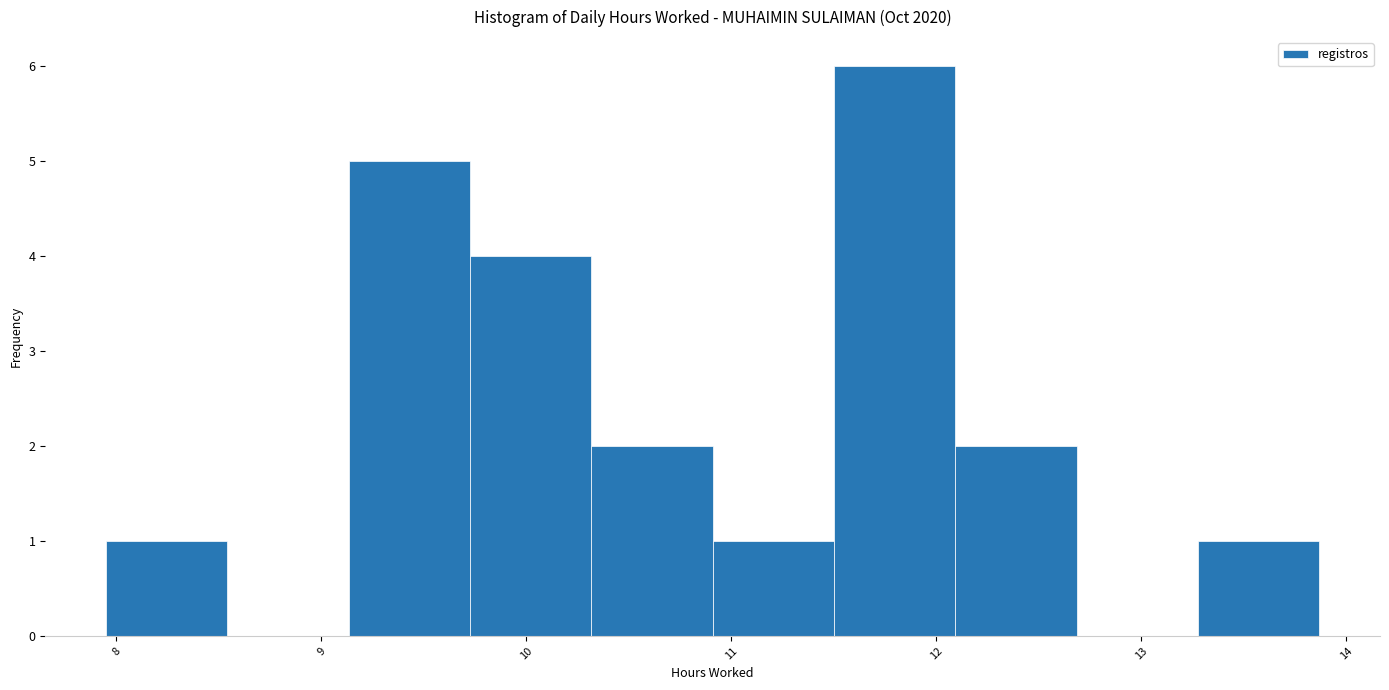

What is the height of the bar covering 11.5 to 12.1 on the x-axis? Neither the bar edges nor the heights are printed on the chart, so give them approximately, as read against the axes.

6